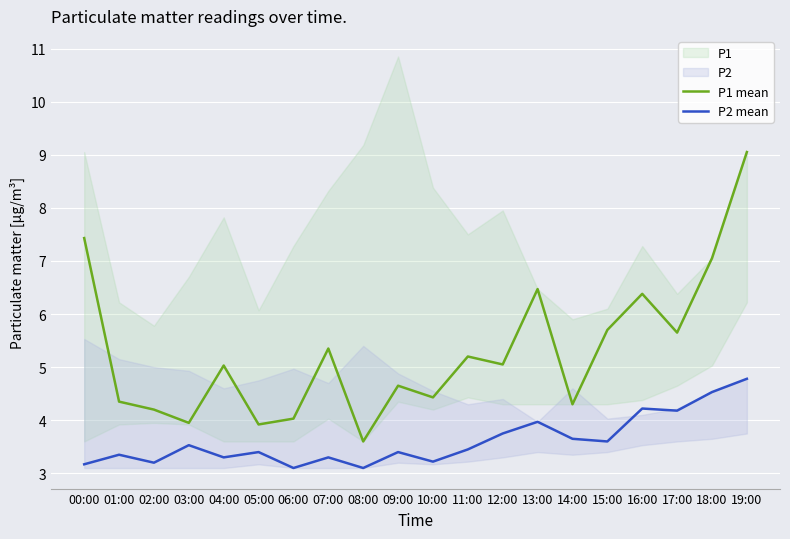

Is the value of P2 mean at 16:00 greater than the value of P1 mean at 06:00?

Yes